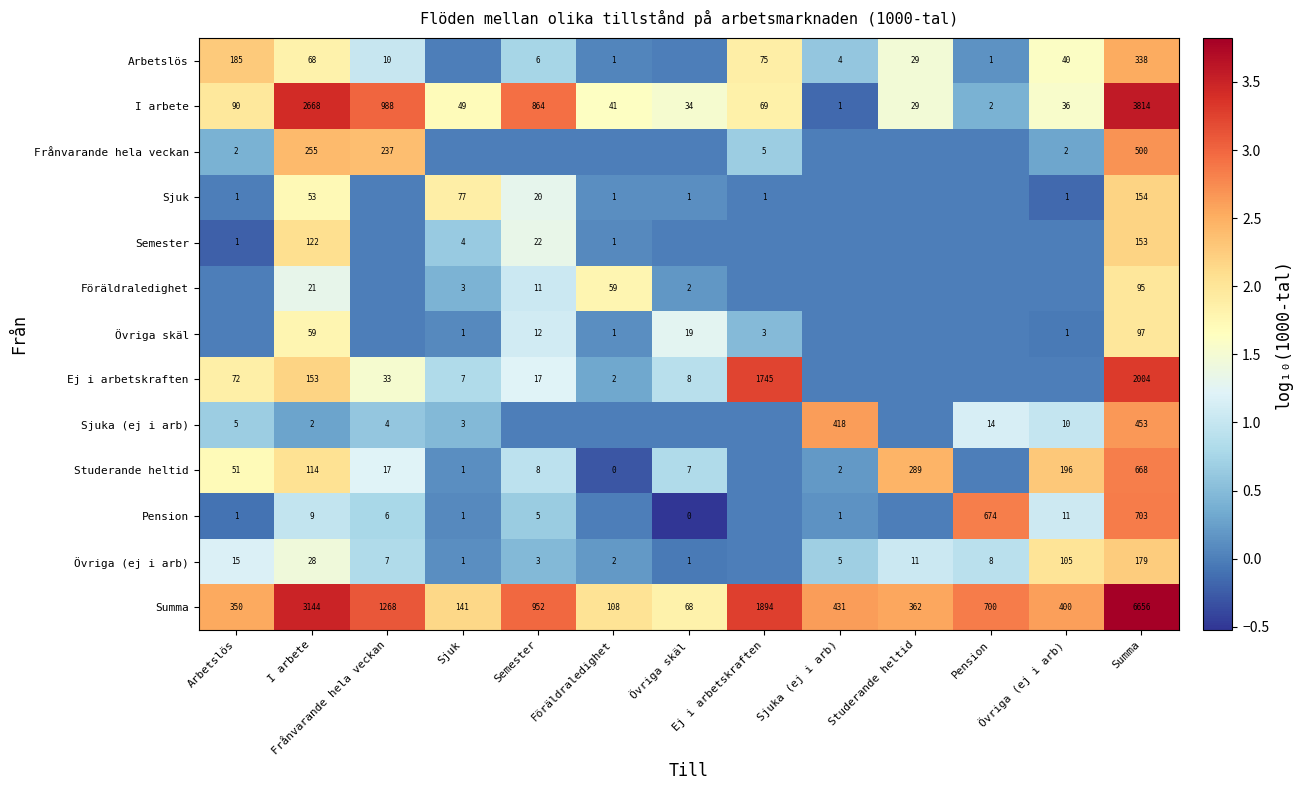

Is the value of Studerande heltid at I arbete greater than the value of Övriga skäl at Semester?

Yes